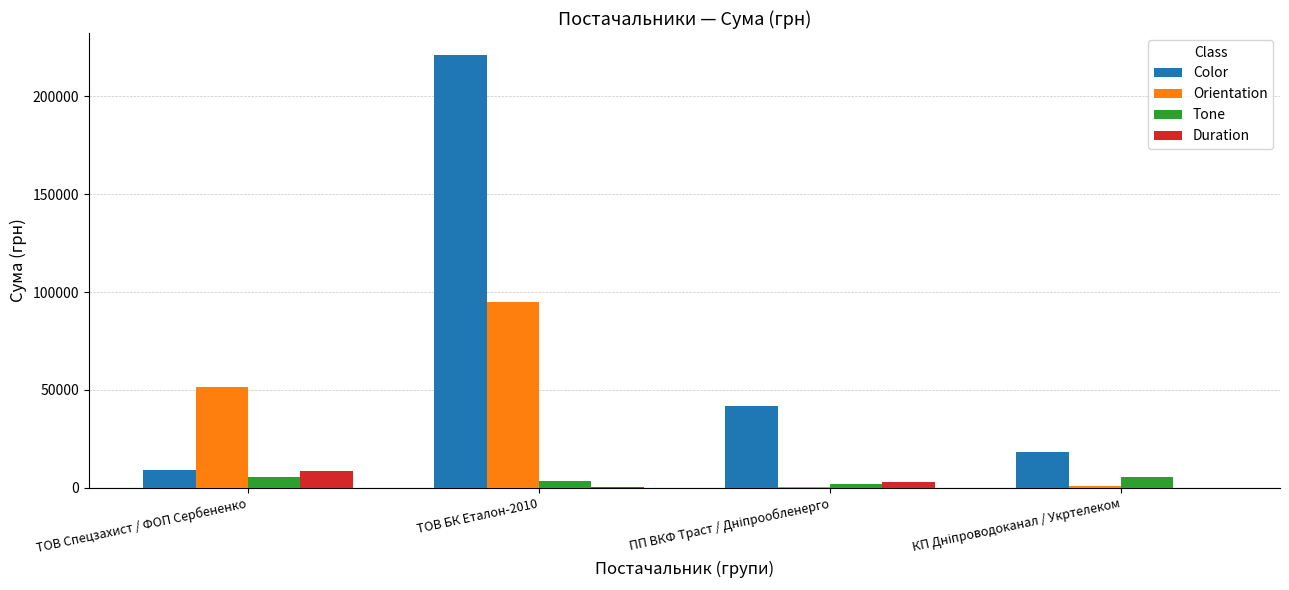

Which series has the widest spread of values?

Color